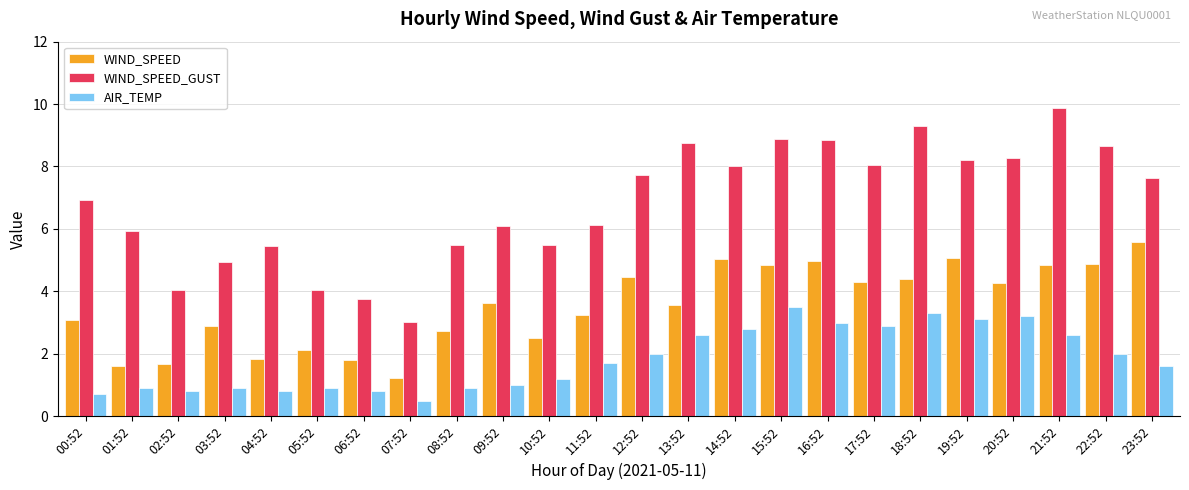

True or false: AIR_TEMP has a value of 3.2 at 20:52.

True